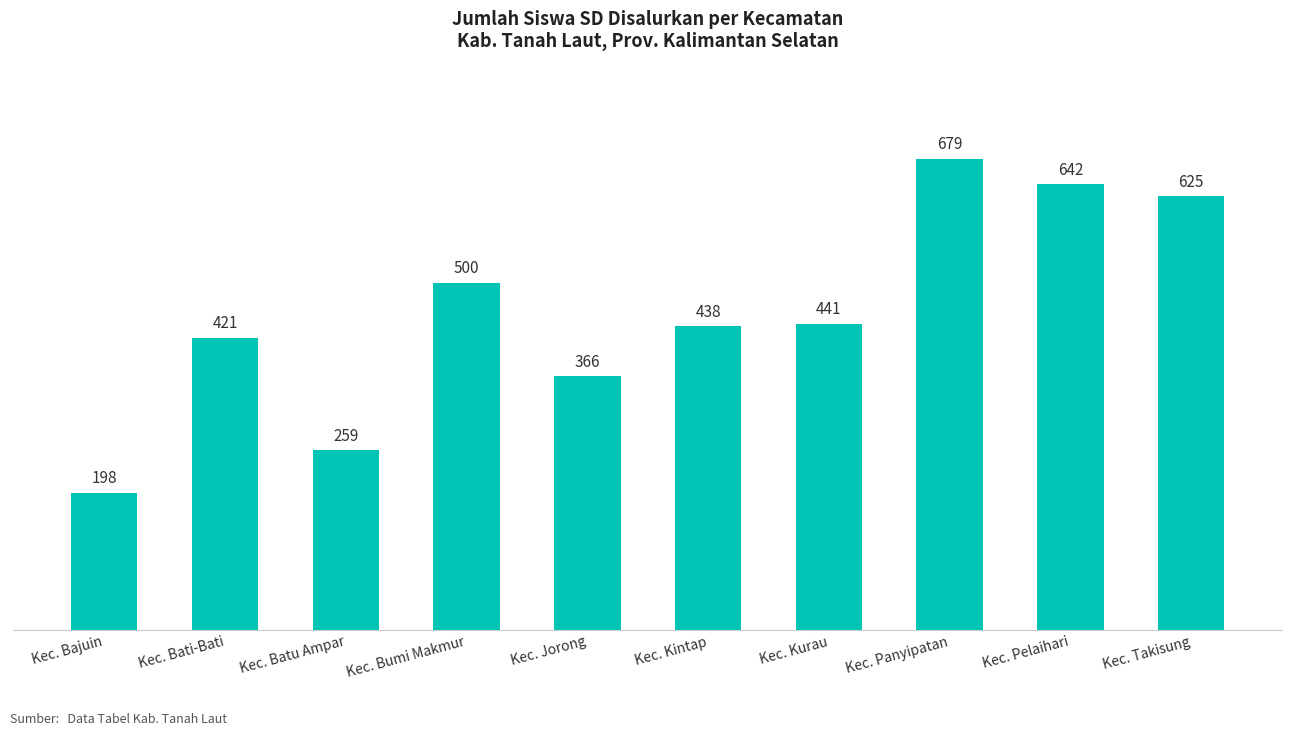

How many distinct data groups are displayed?

1